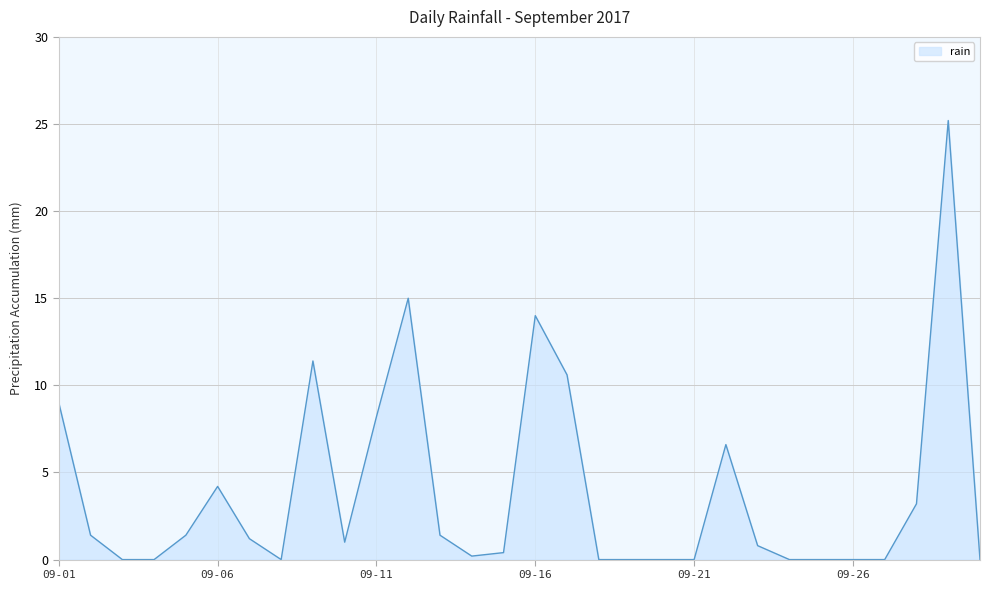

What is the difference between the maximum and minimum values?

25.2